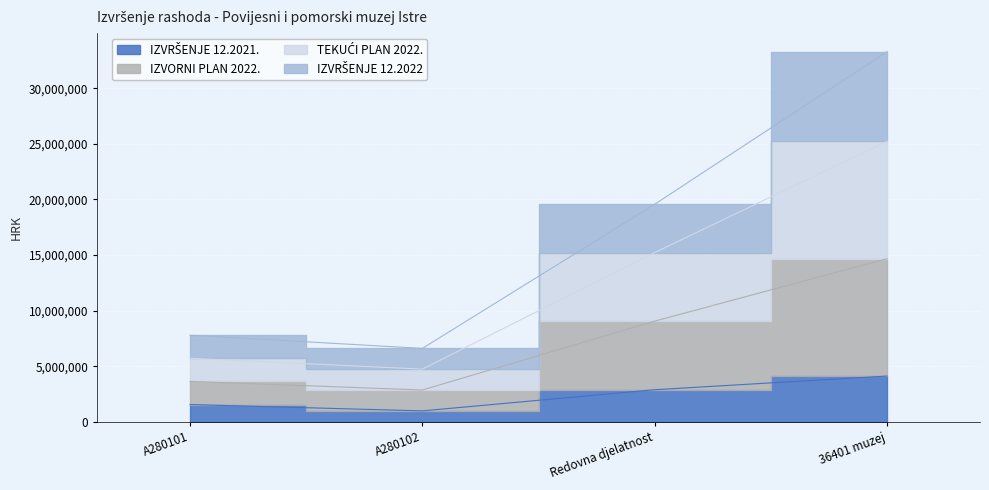

The value of IZVRŠENJE 12.2022 at 36401 muzej is 14675508.4. True or false?

True